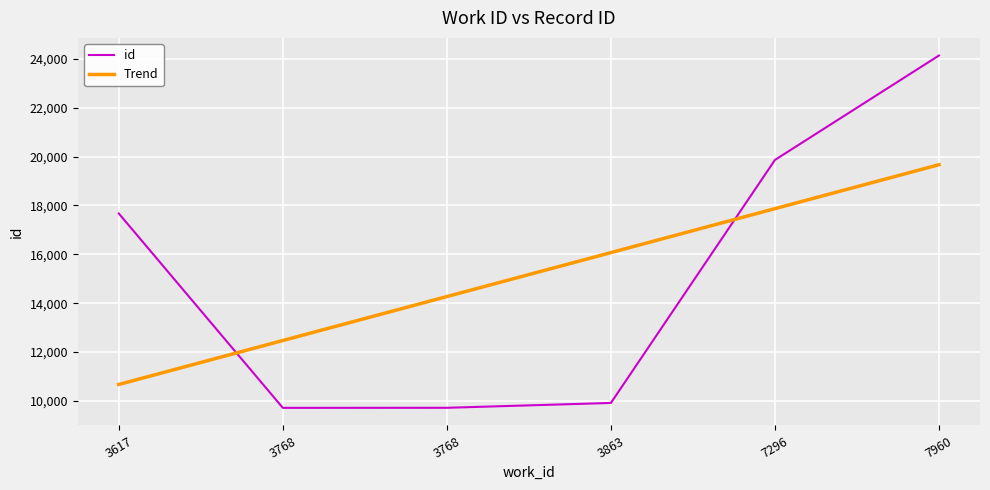

Does the chart display data point markers on the line(s)?

No